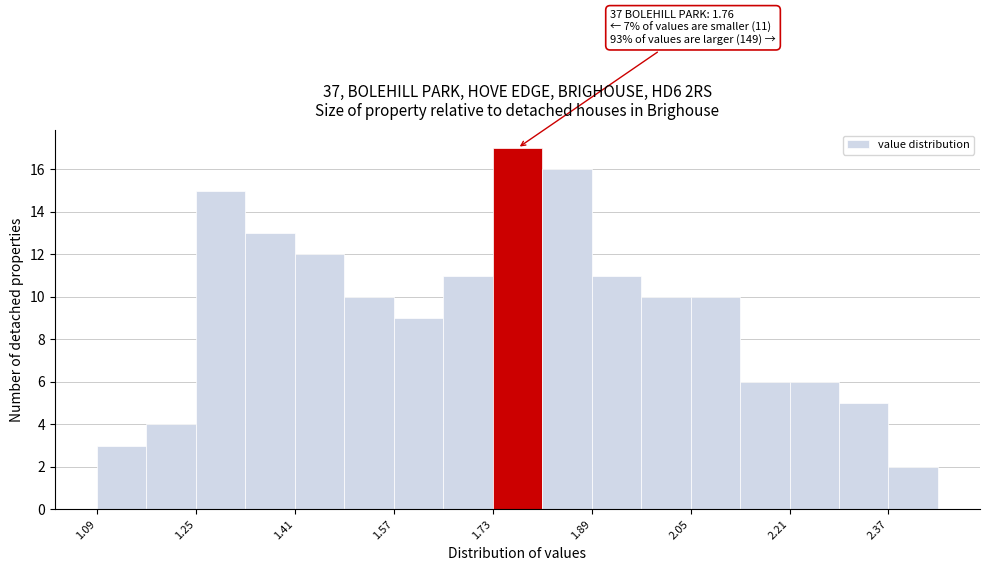

Over which range of the x-axis is the bar tallest?

1.73 to 1.81